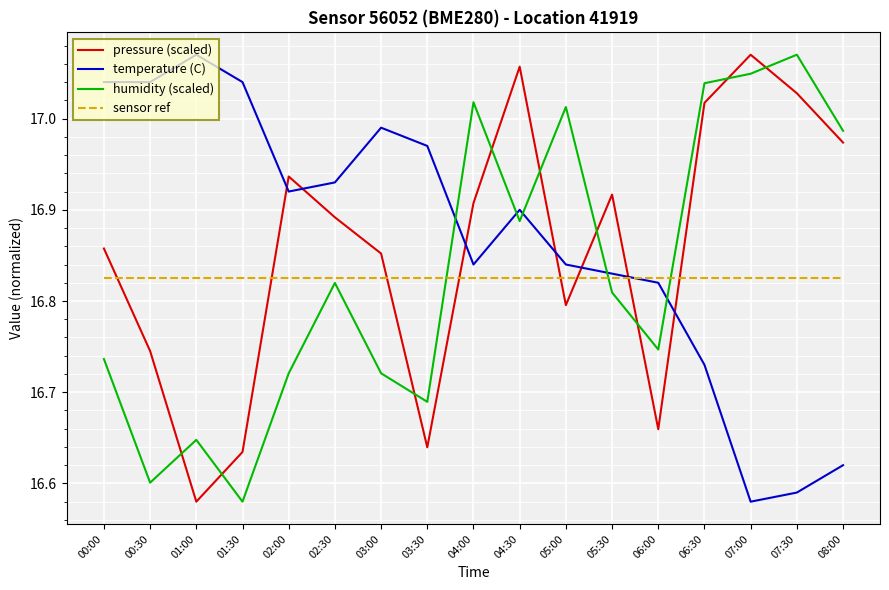

What position from the right is 04:30?

8